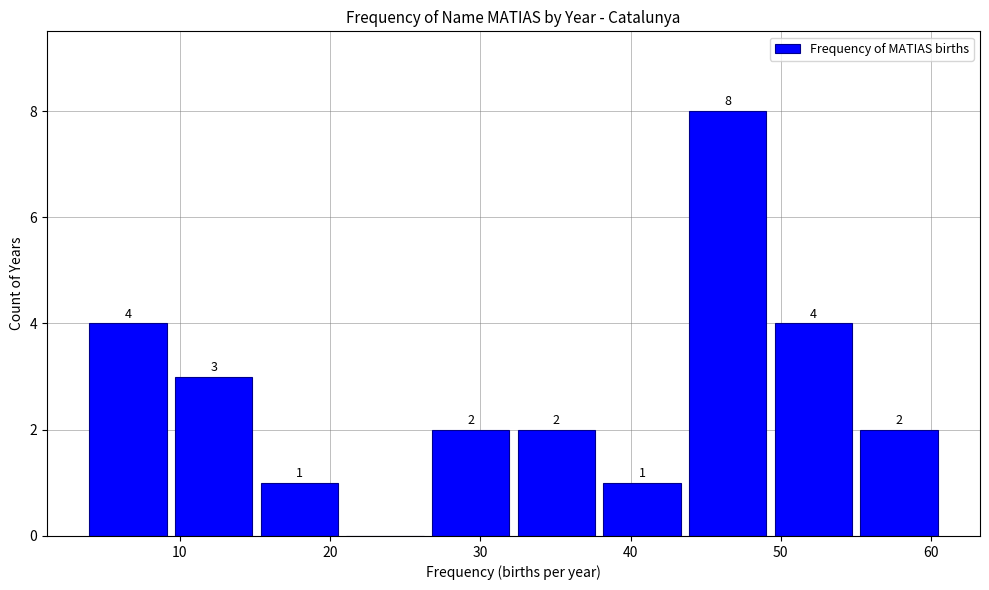

Over which range of the x-axis is the bar tallest?

43.9 to 49.6